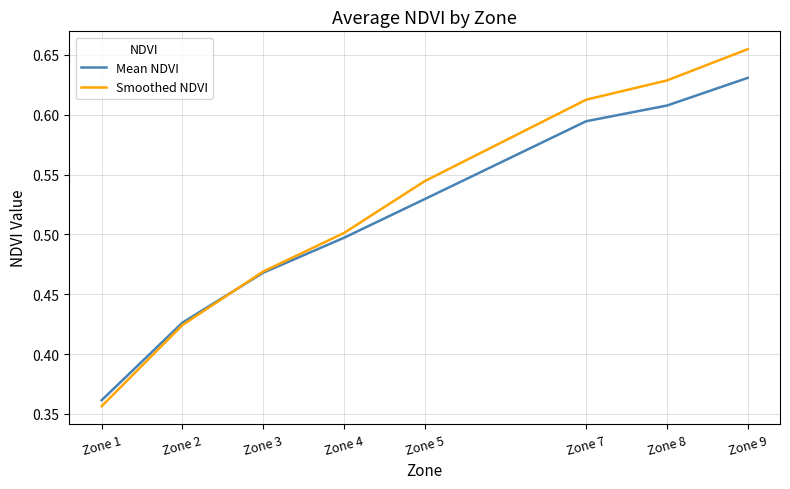

What are all the series names shown in the legend?

Mean NDVI, Smoothed NDVI